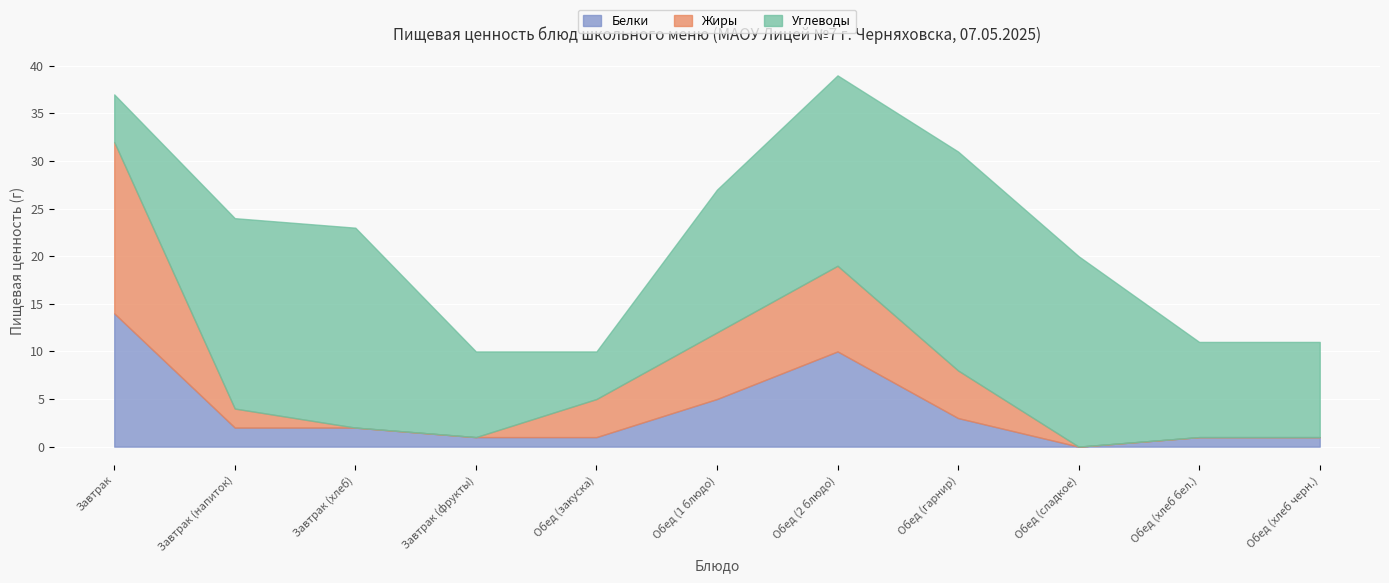

How many times do Жиры and Белки cross each other?

3